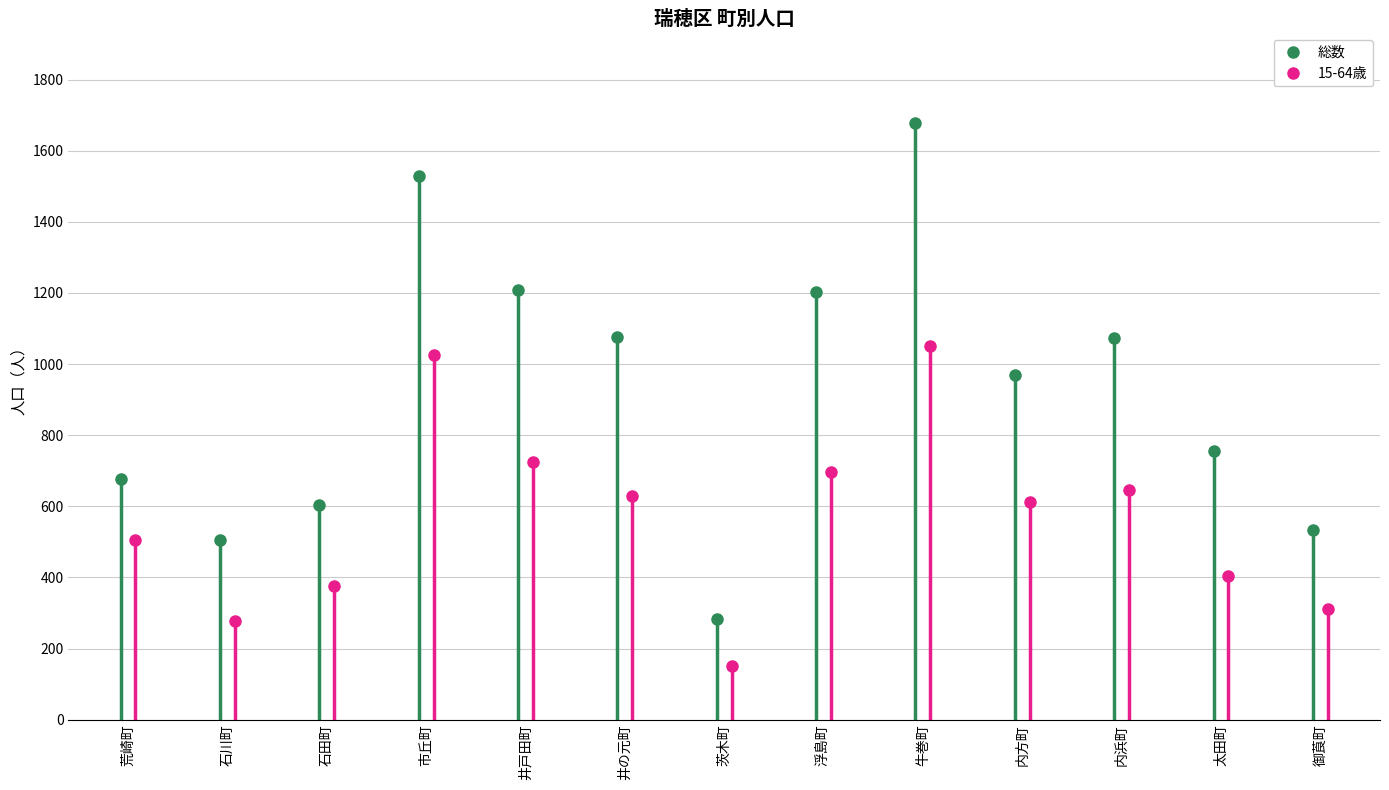

In 総数, how many points are higher than both neighbors (excluding endpoints)?

3